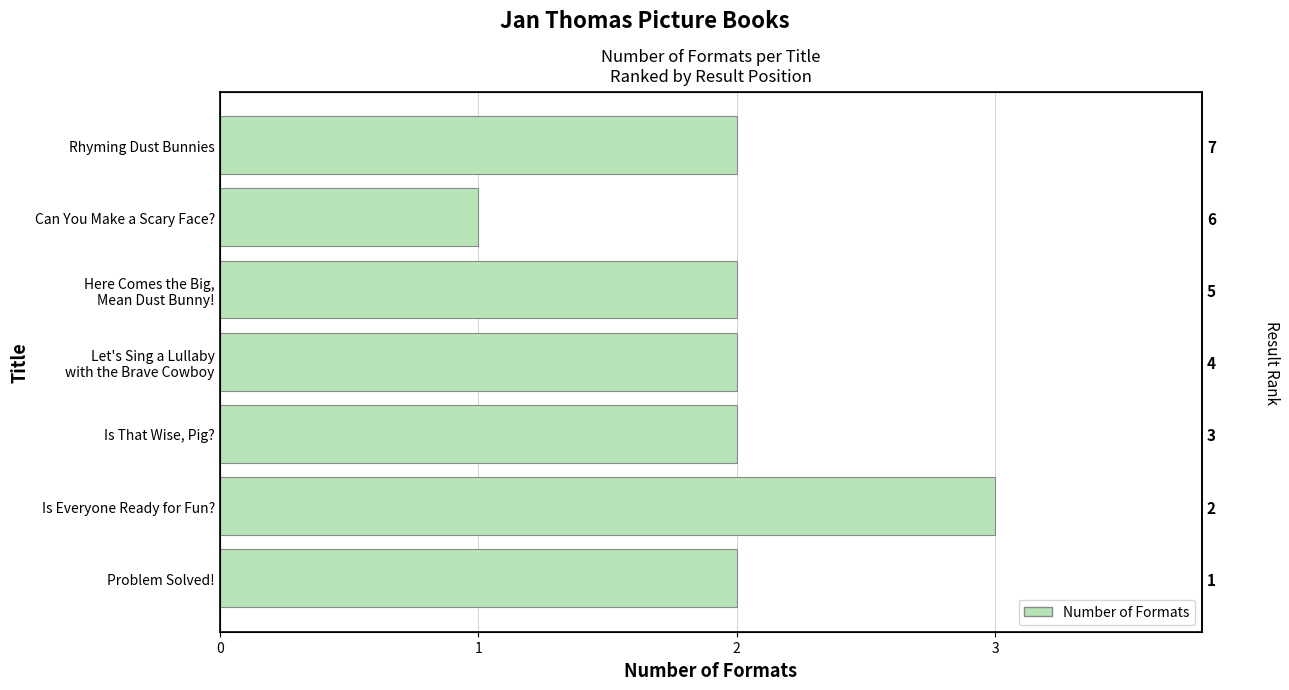

Is it true that the value at Let's Sing a Lullaby with the Brave Cowboy is 2?

True